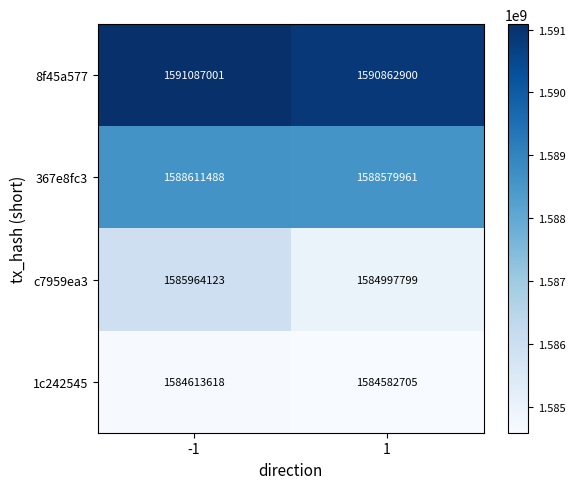

Read the 8f45a577 value at -1.

1591087001